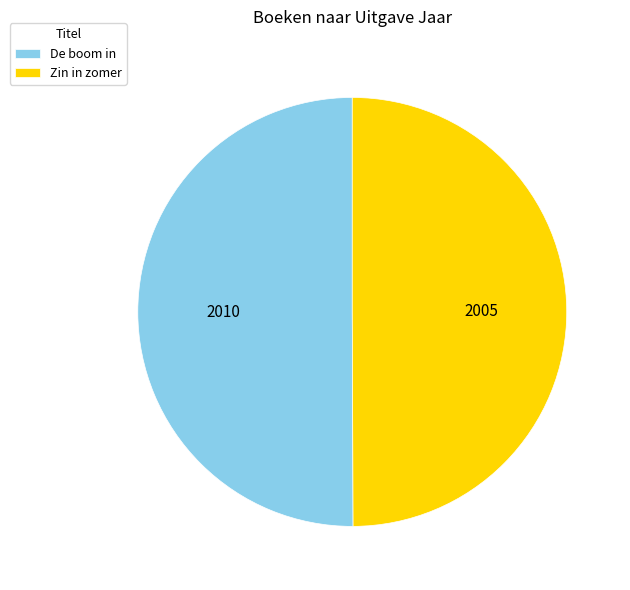

What is the ratio of the value at Zin in zomer to the value at De boom in?

1.0